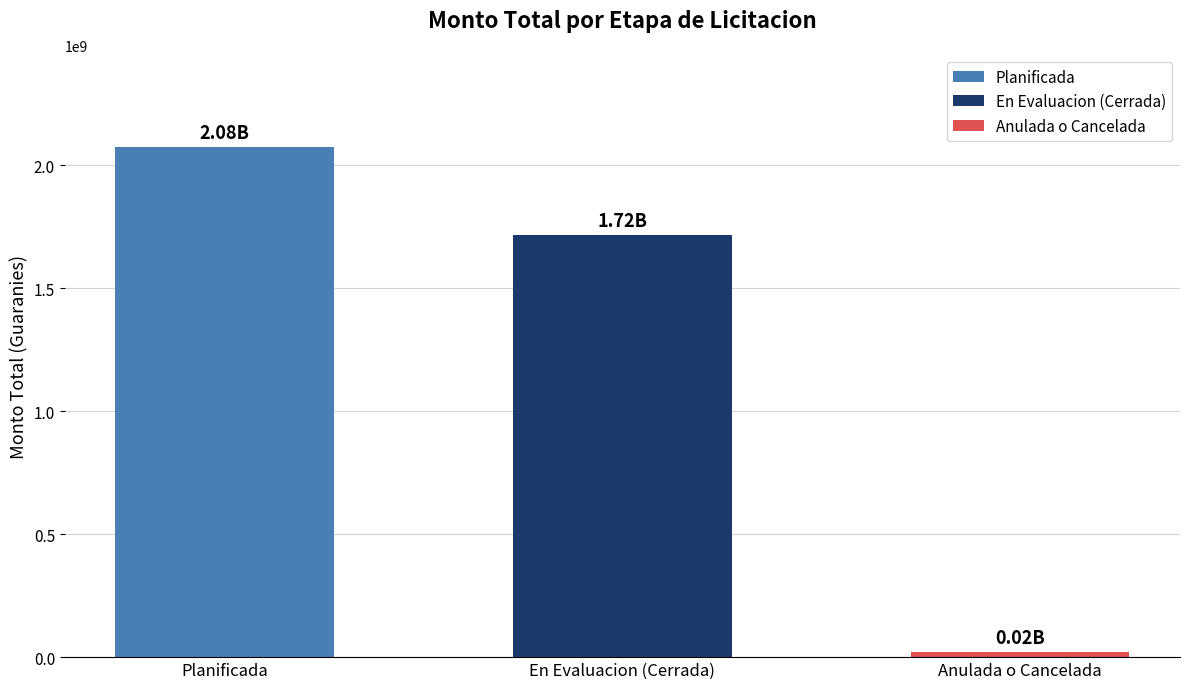

What is the sum of all values?

3813610000